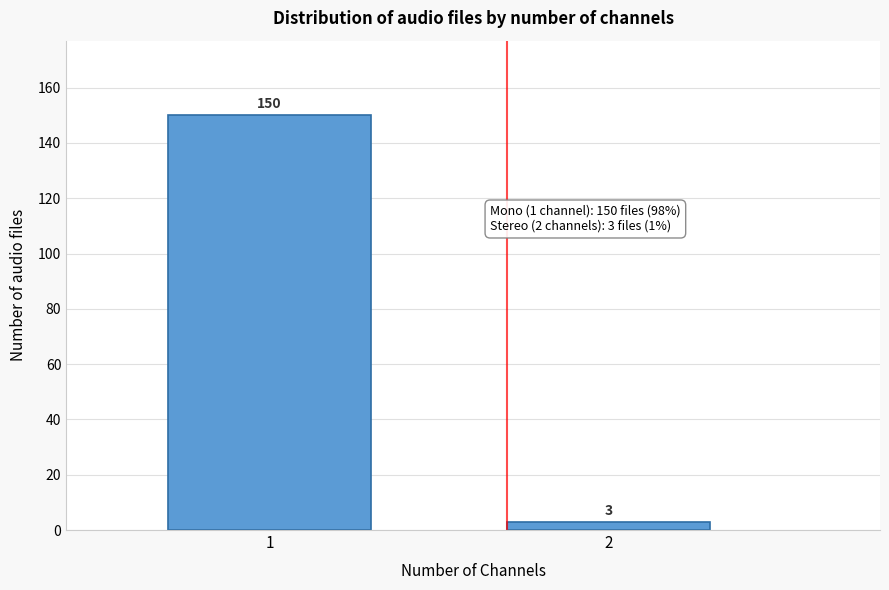

Reading left to right, what are all the values shown in this chart?

1=150	2=3